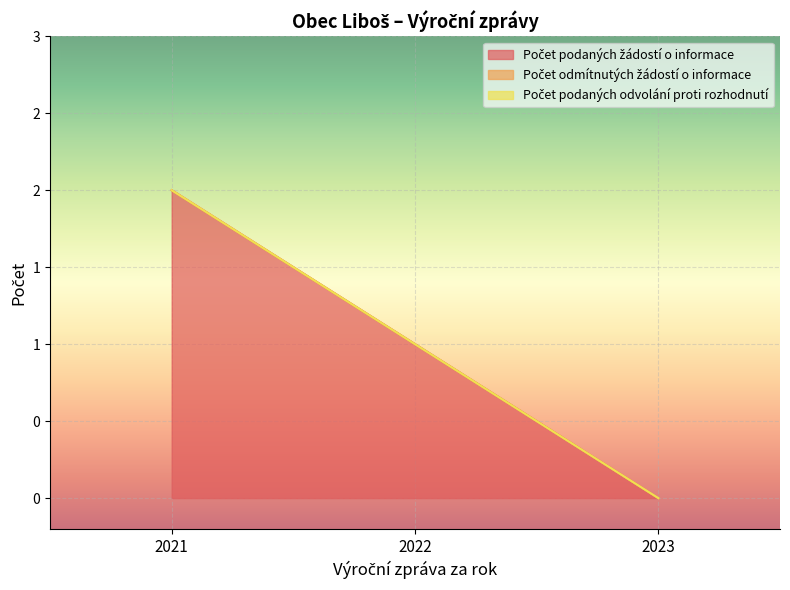

Where is Počet podaných žádostí o informace nearest to the value 1?

2022